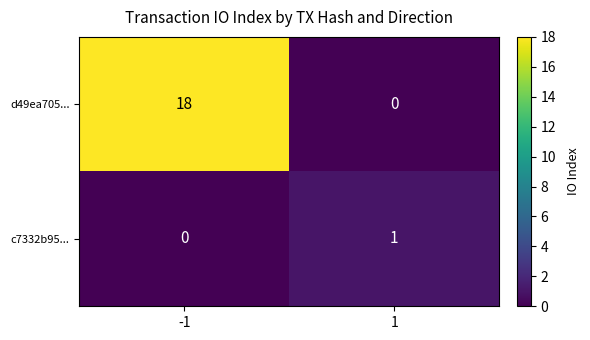

Is the value of d49ea705... at -1 greater than the value of c7332b95... at -1?

Yes